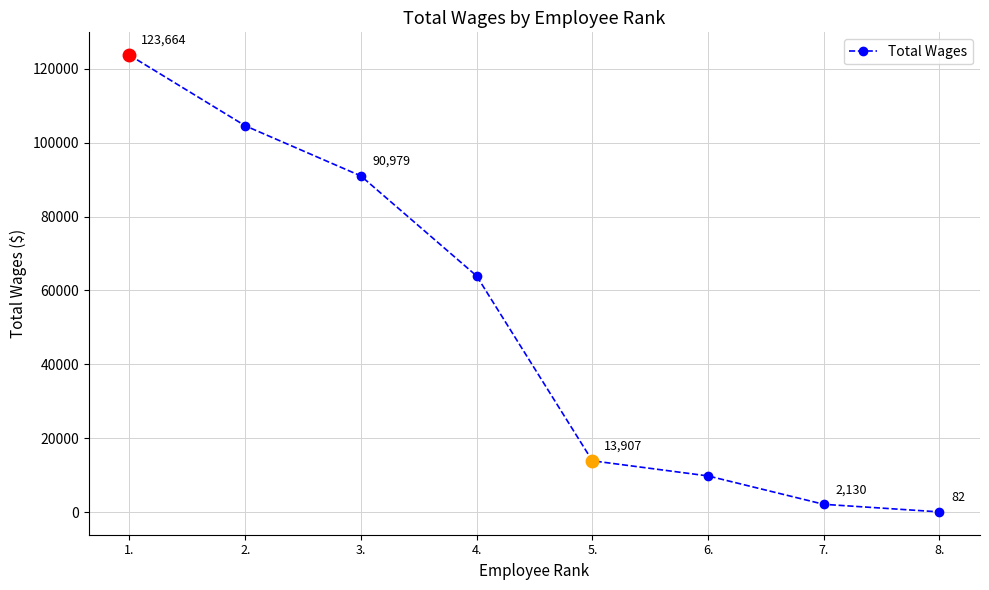

What is the label of the 8th point from the left?

8.